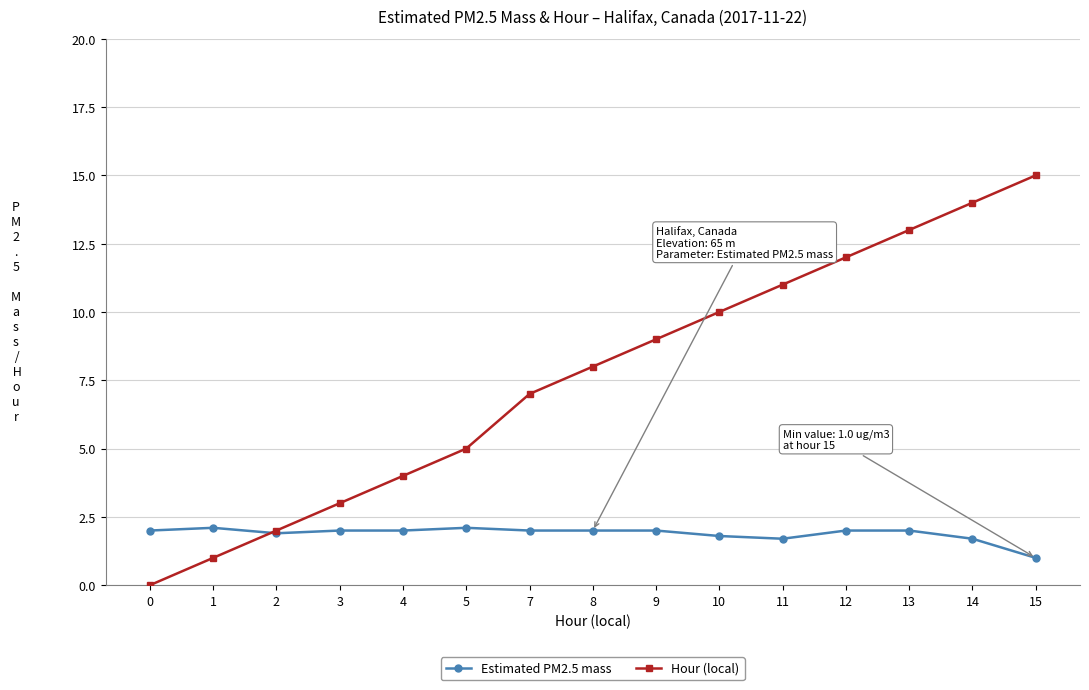

What value does the Hour (local) series have at 9?

9.0